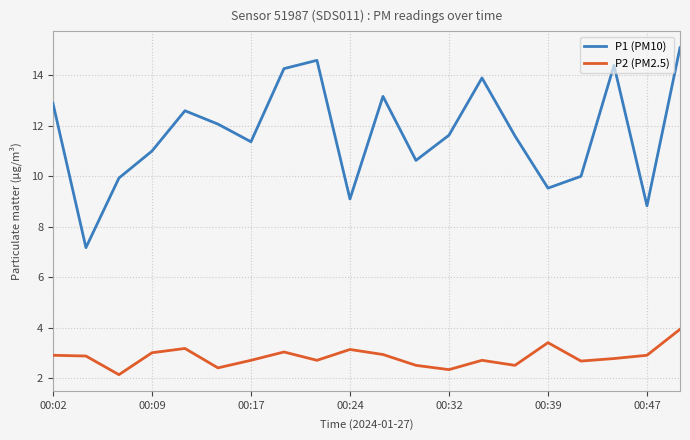

List the series in order of their overall mean, lowest first.

P2 (PM2.5), P1 (PM10)